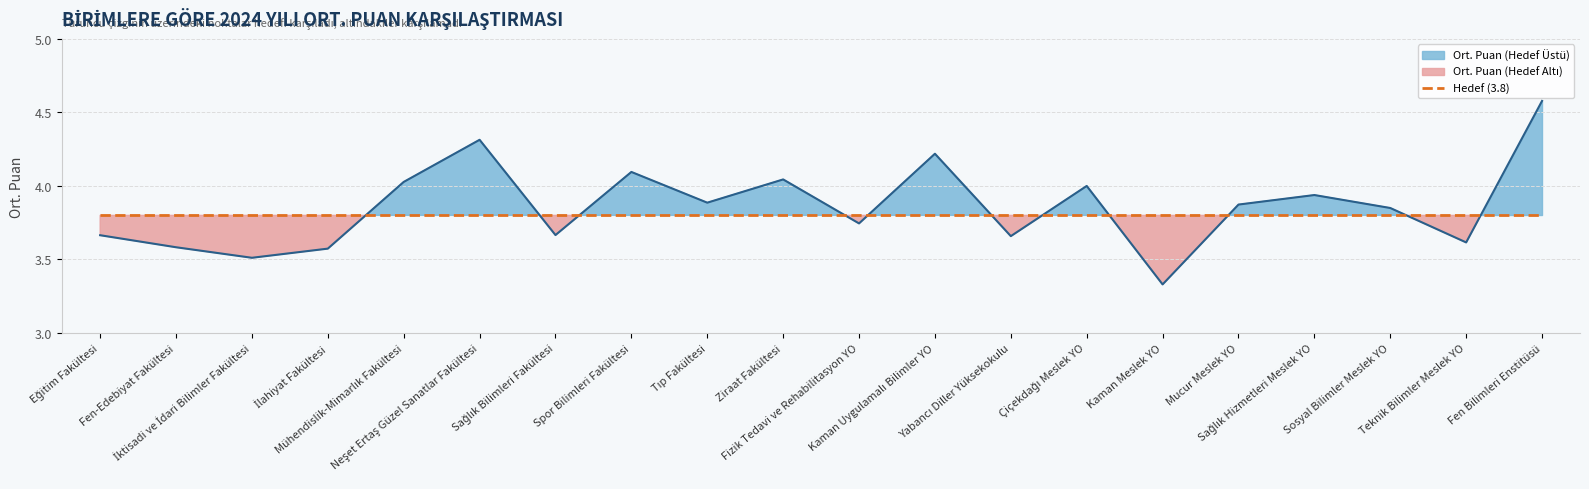

What is the label of the 12th point from the right?

Tıp Fakültesi